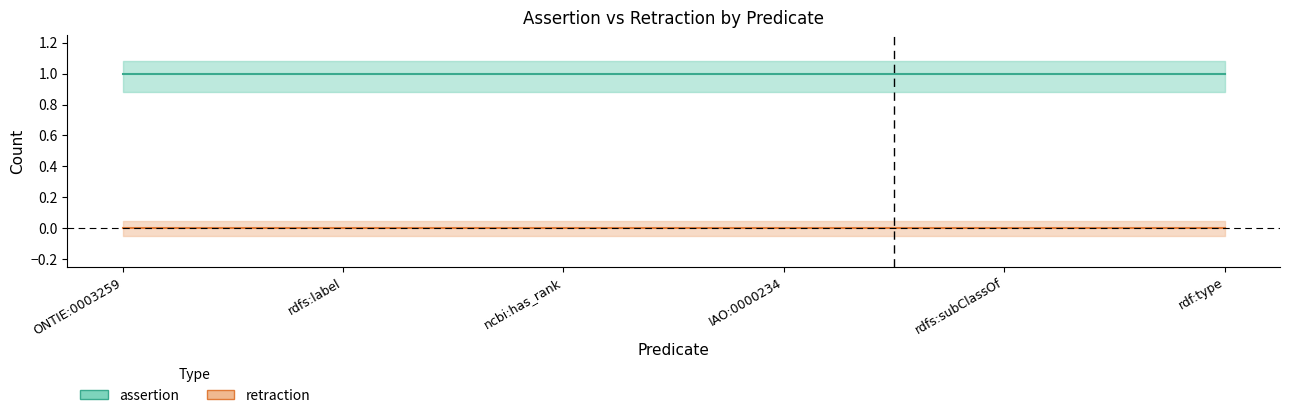

Rank the series by their maximum value, from lowest to highest.

retraction, assertion